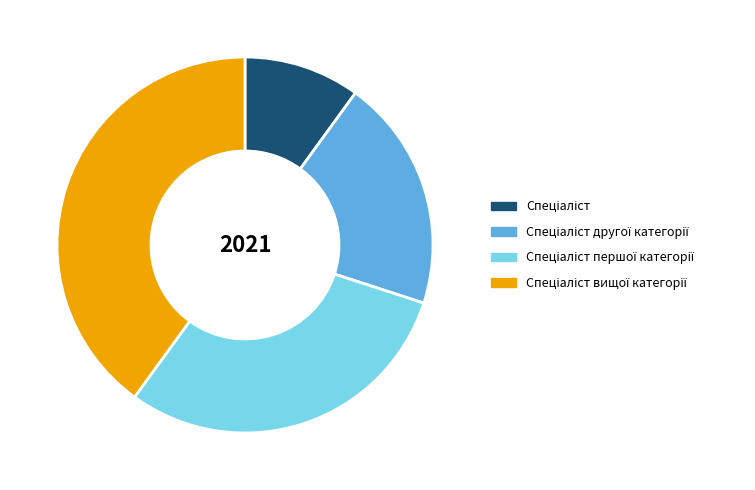

Is there any slice that represents more than half of the pie?

No